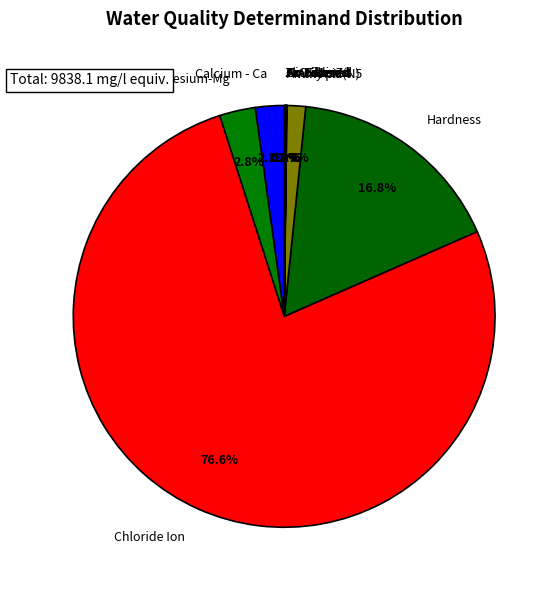

Which category has the biggest portion of the pie?

Chloride Ion